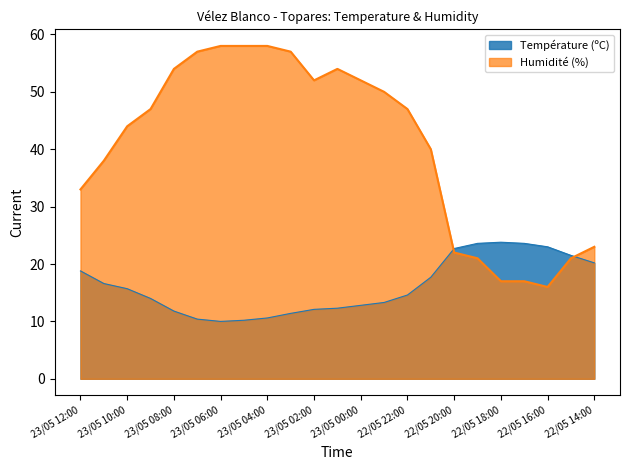

List the series in order of their overall mean, highest first.

Humidité (%), Température (ºC)